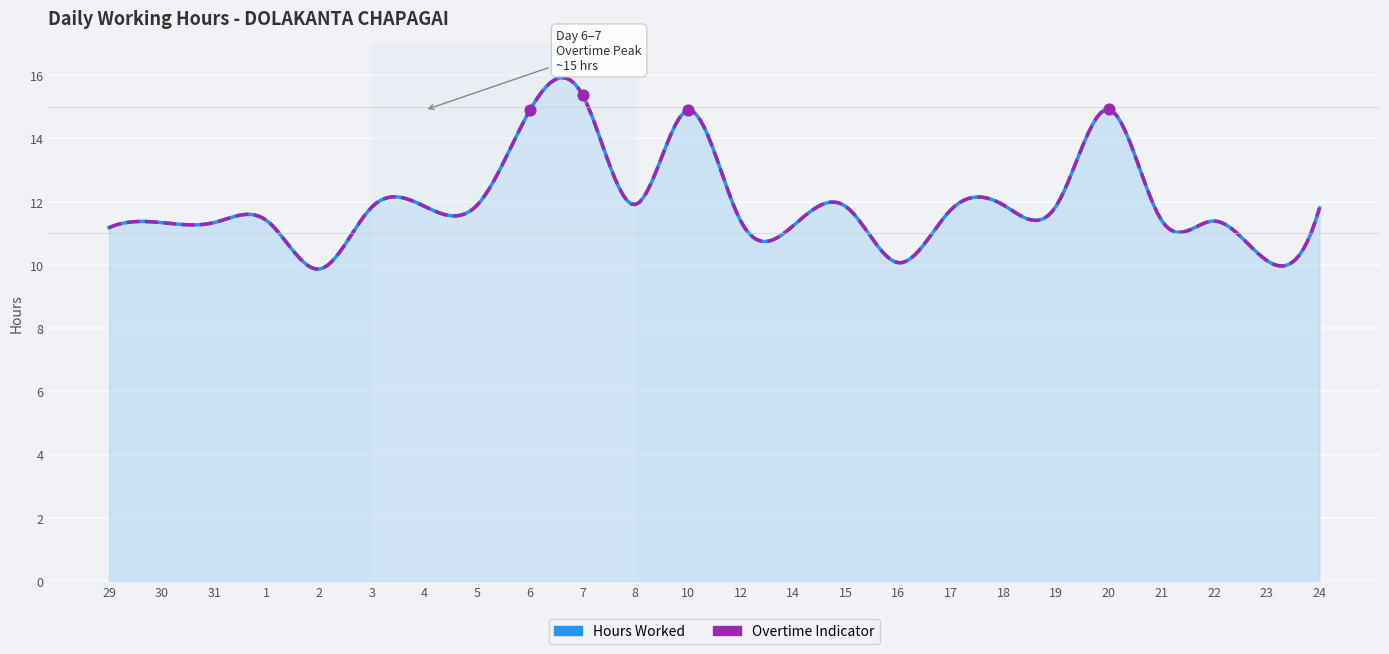

Which series reaches the minimum Y coordinate?

Hours Worked